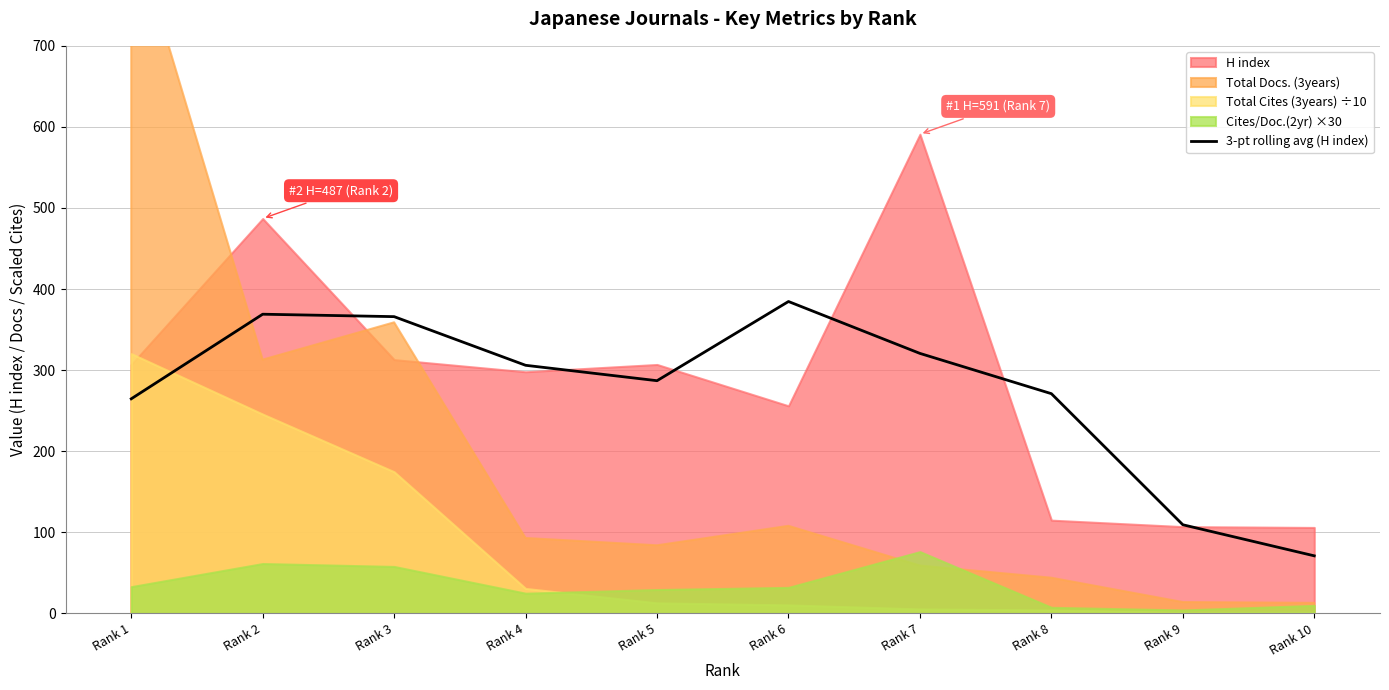

What is the maximum value for 3-pt rolling avg (H index)?

384.7